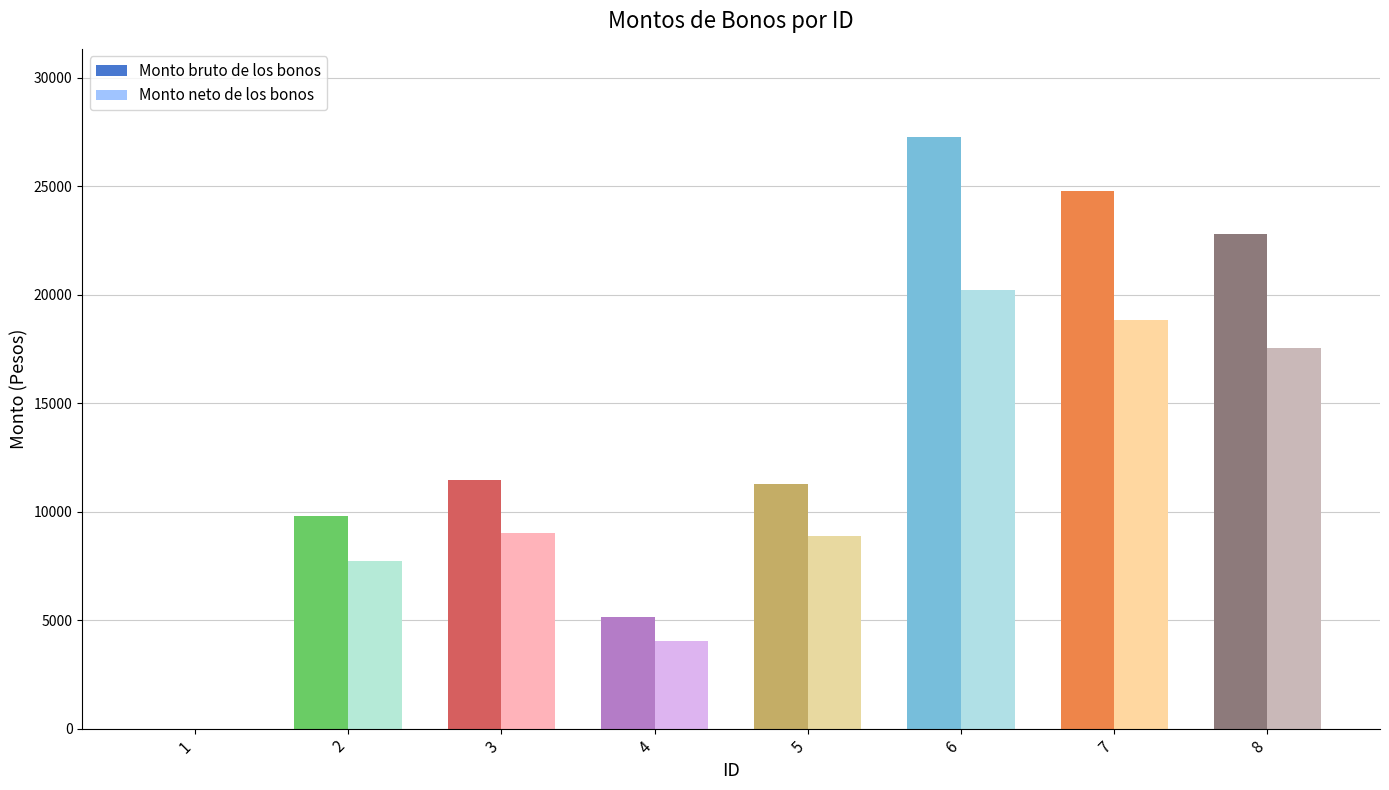

What is the greatest value displayed?

27237